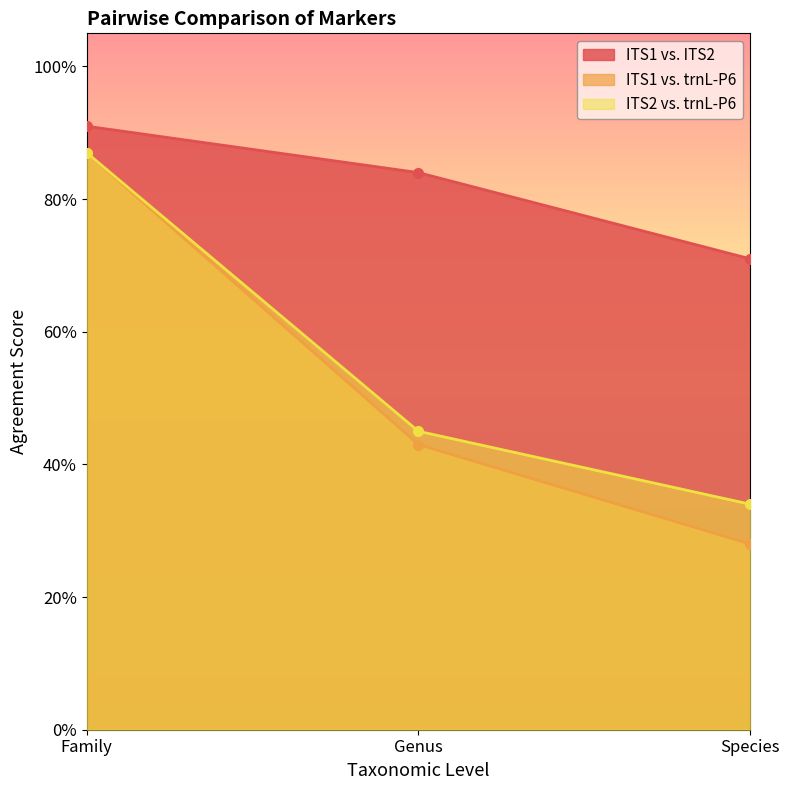

What position from the right is Genus?

2